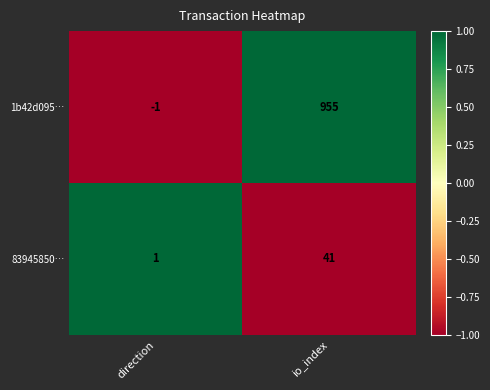

How many series are shown in this chart?

2